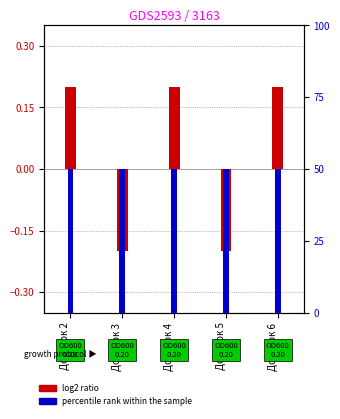

Reading right to left, extract all data points from this chart.

log2 ratio: Додаток 6=0.2	Додаток 5=-0.2	Додаток 4=0.2	Додаток 3=-0.2	Додаток 2=0.2
percentile rank within the sample: Додаток 6=50.0	Додаток 5=50.0	Додаток 4=50.0	Додаток 3=50.0	Додаток 2=50.0